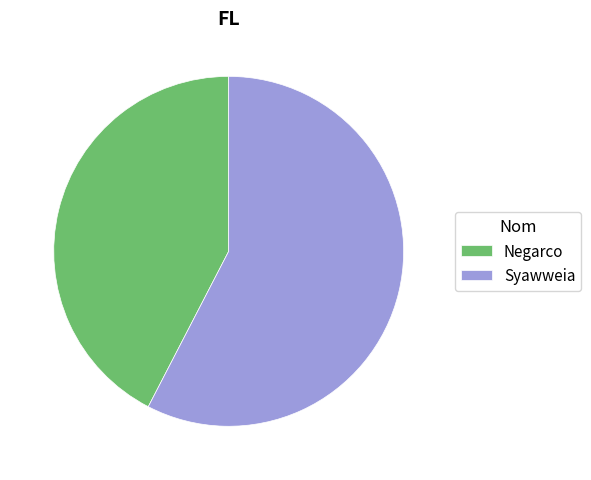

What is the ratio of the value at Syawweia to the value at Negarco?

1.4